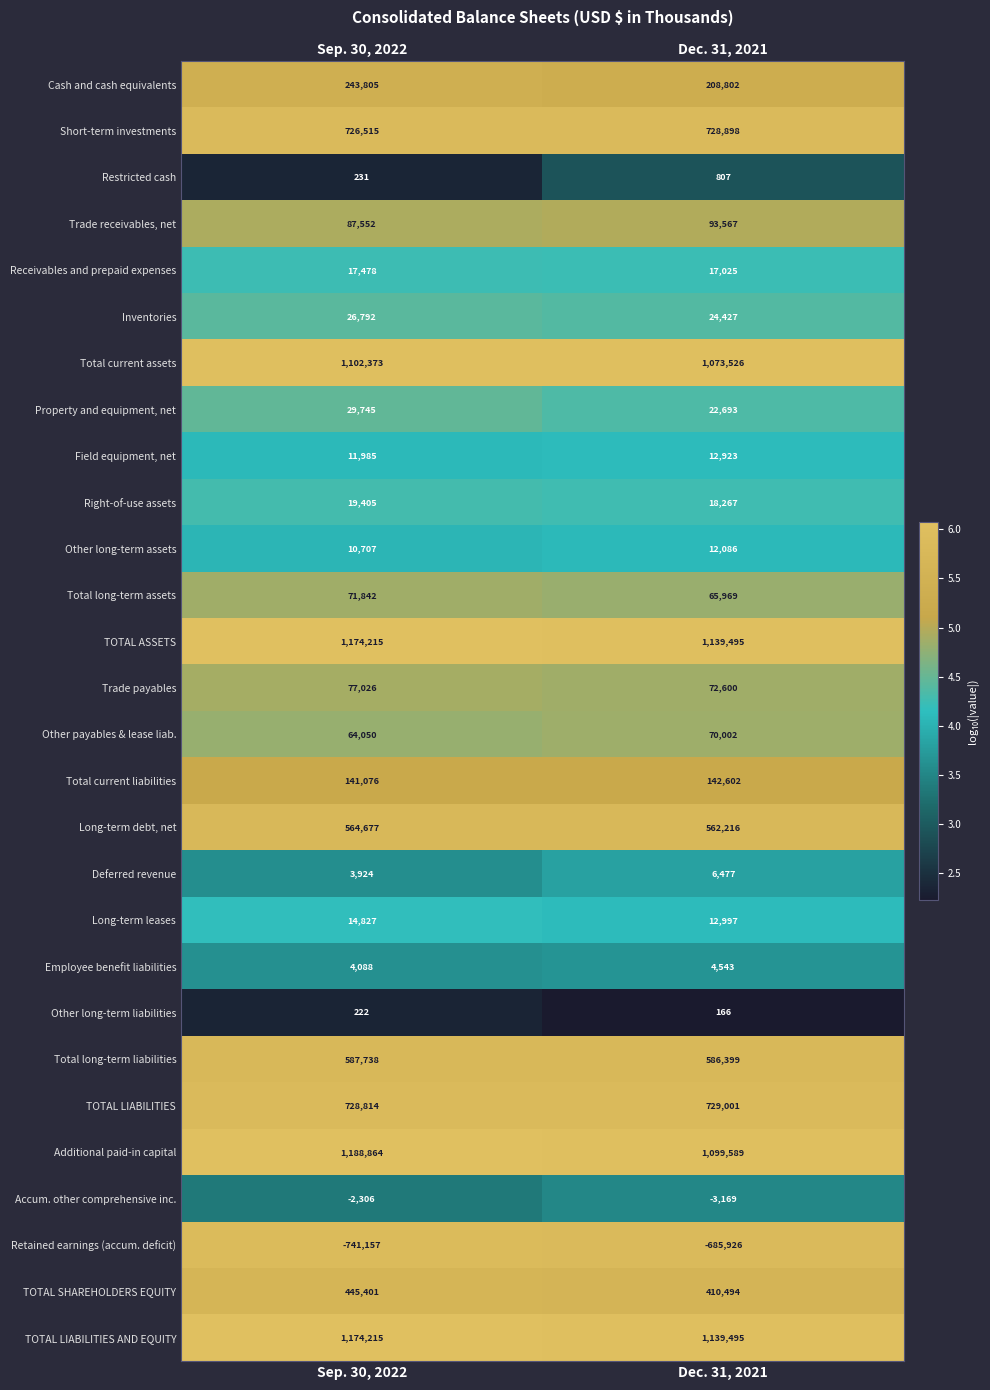

What is the minimum value for Long-term debt, net?

562216